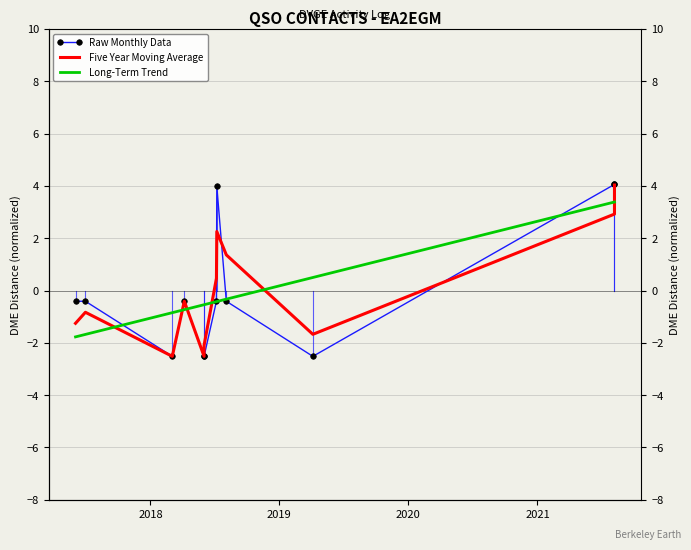

Which series ends up on top after the final intersection of Long-Term Trend and Five Year Moving Average?

Five Year Moving Average